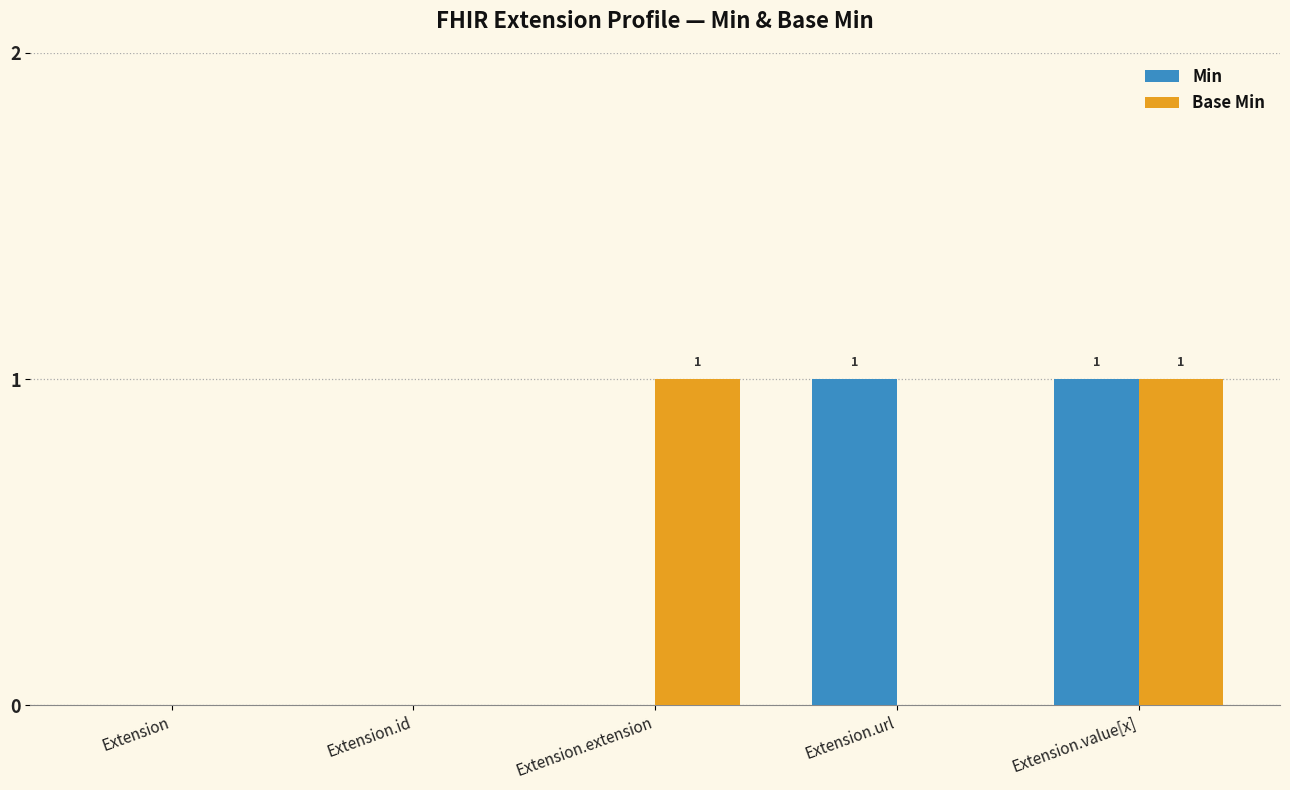

What is the total value across all series at Extension.value[x]?

2